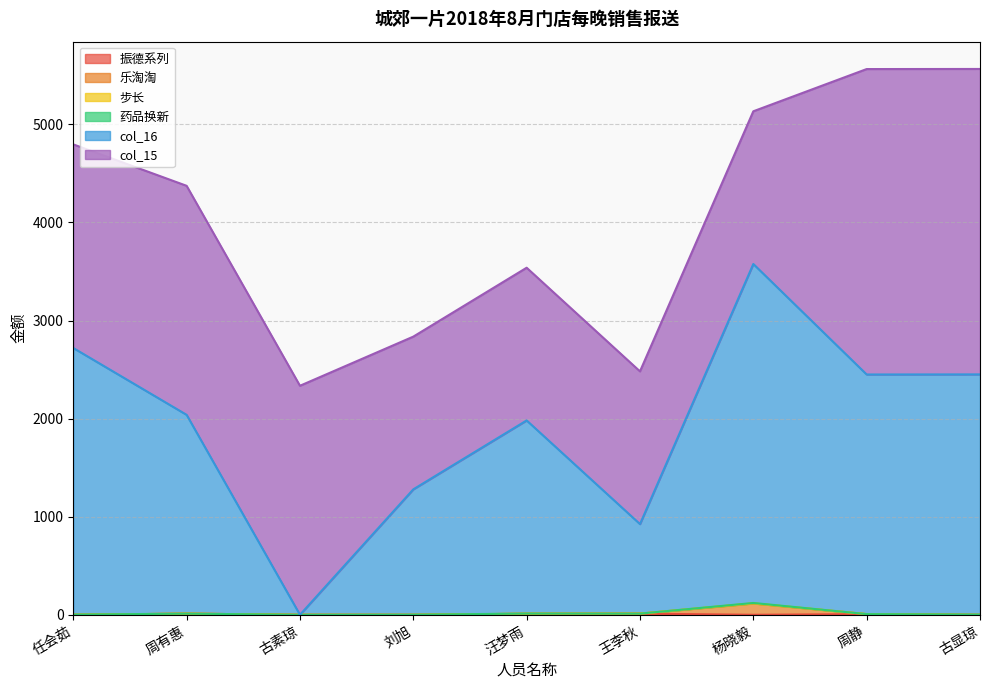

Does the chart have visible grid lines?

Yes